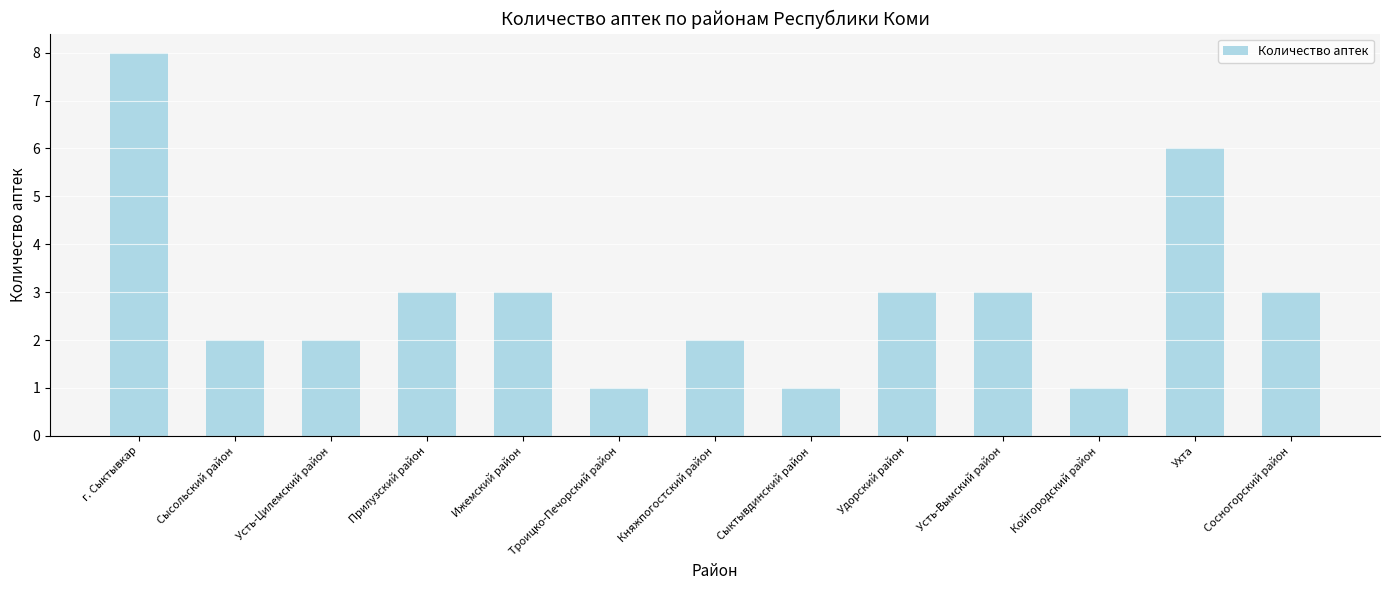

What is the greatest value displayed?

8